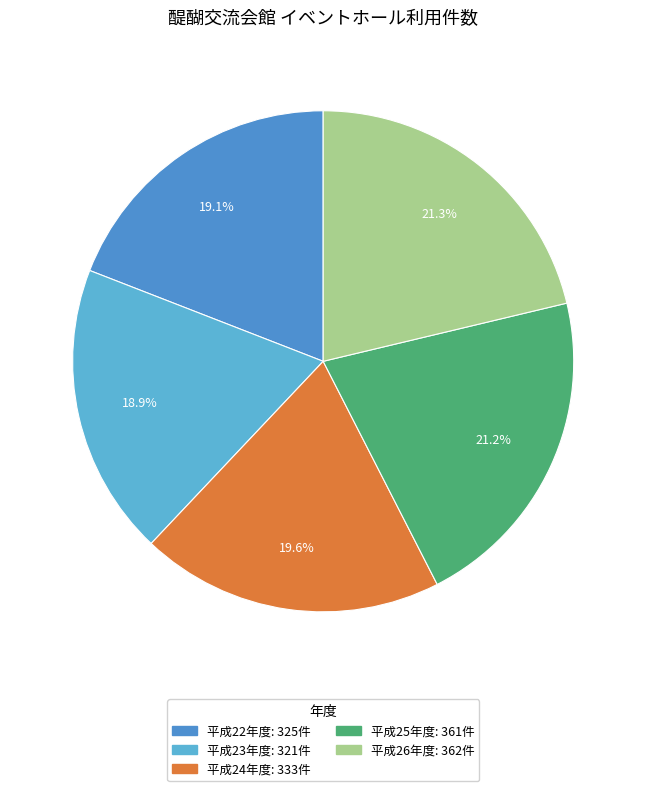

To the nearest percent, what is the difference between the 平成22年度 and 平成25年度 slice percentages?

2%